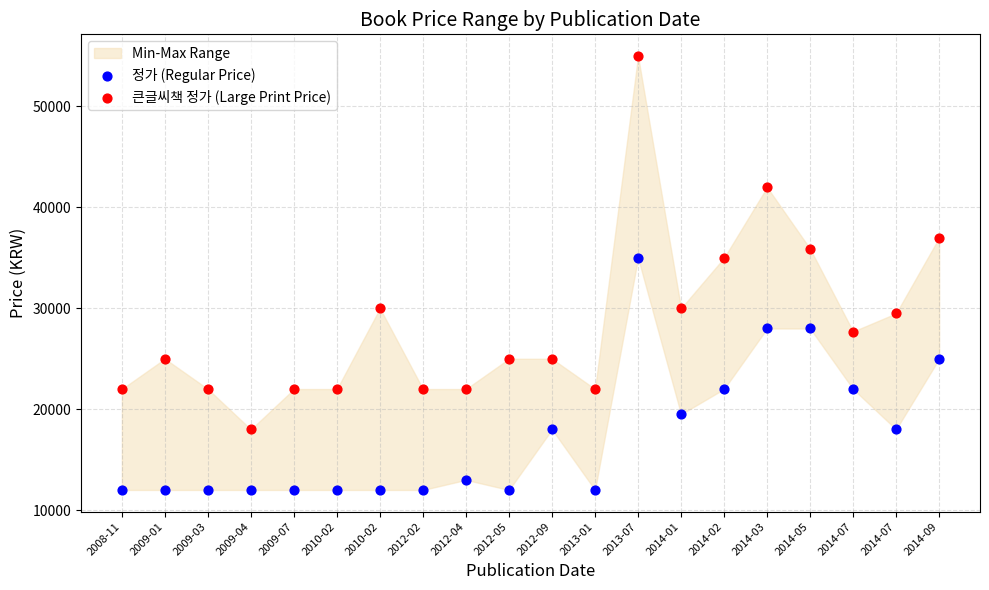

Across all data points, what is the range of Y values (max minus min)?

43000